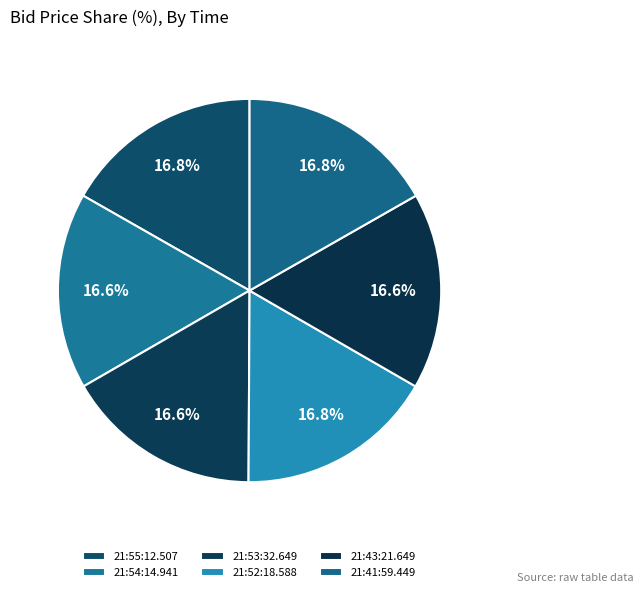

Does any single category account for the majority?

No